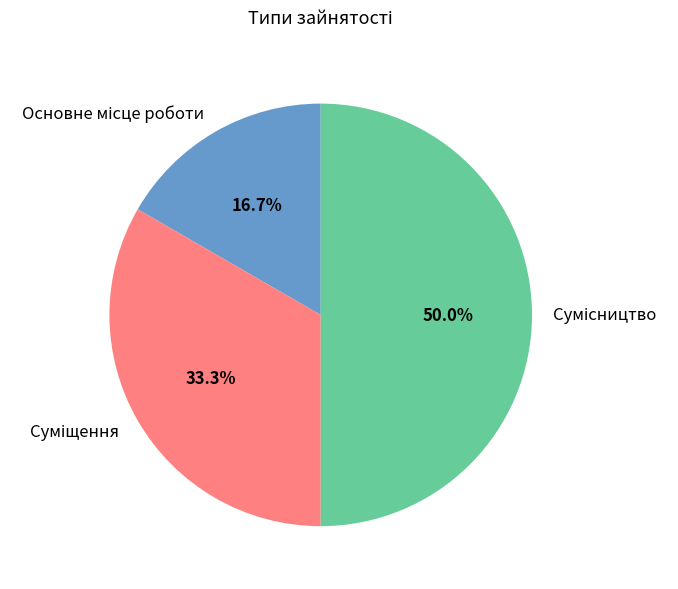

To the nearest percent, what portion does Сумісництво represent?

50%